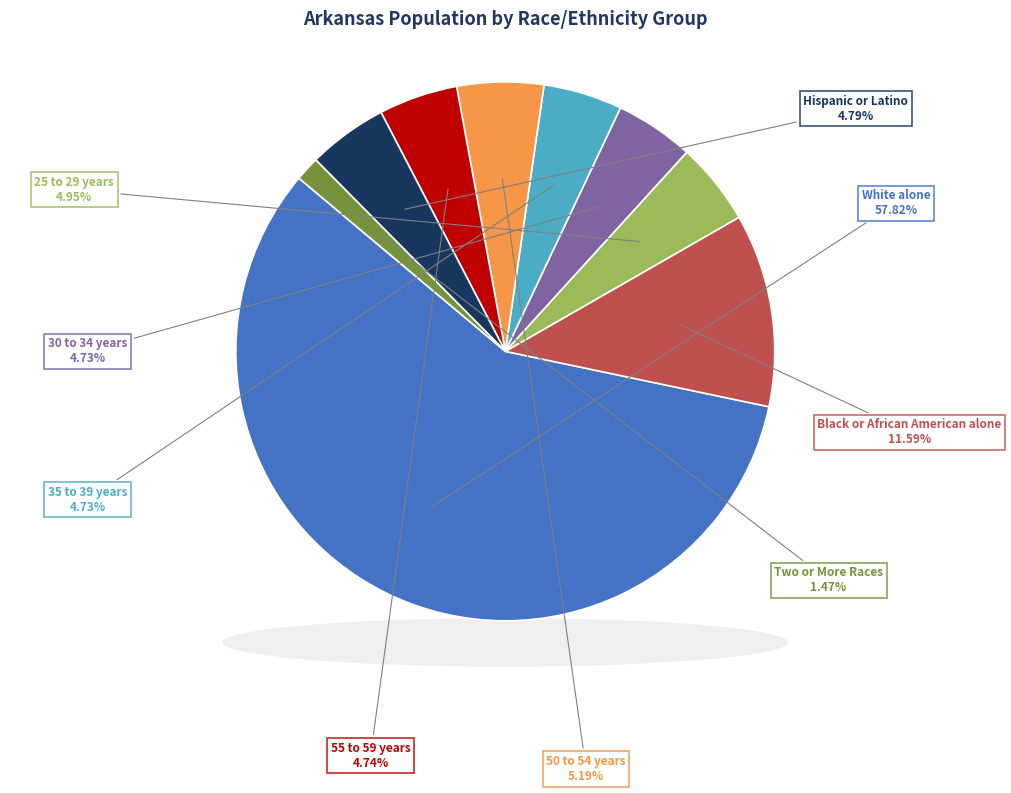

Is there any slice that represents more than half of the pie?

Yes